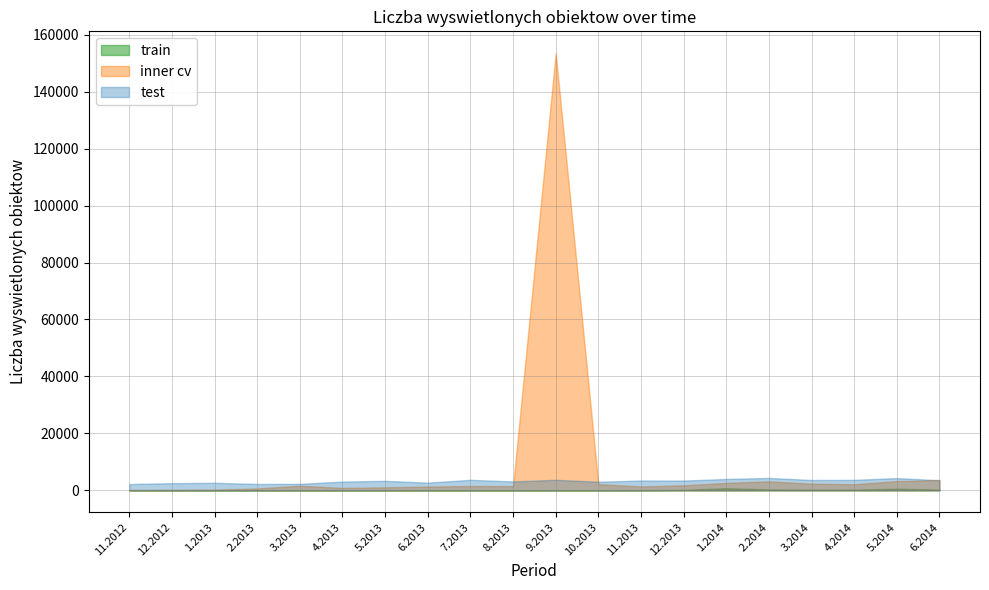

What is the label of the 12th point from the left?

10.2013